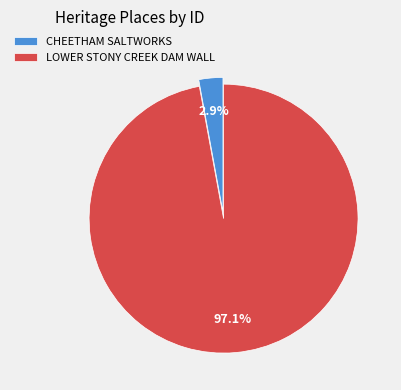

Which category accounts for the majority?

LOWER STONY CREEK DAM WALL